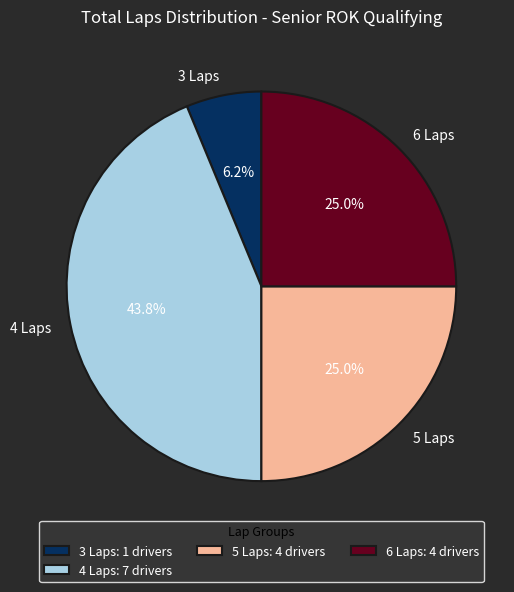

Is there a majority slice in this chart?

No